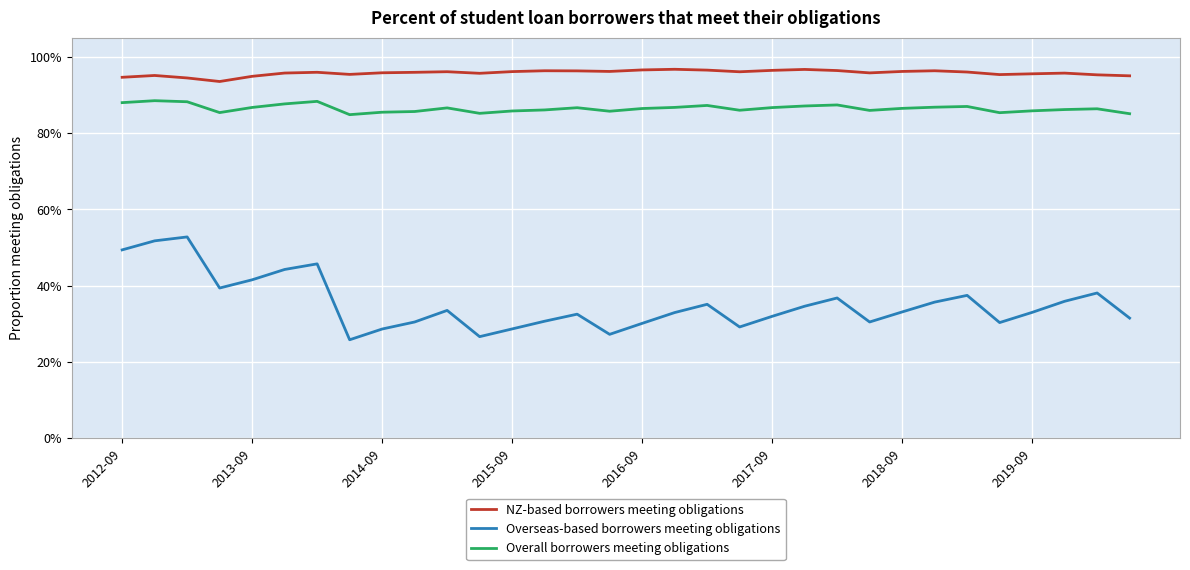

Rank the series by their maximum value, from lowest to highest.

Overseas-based borrowers meeting obligations, Overall borrowers meeting obligations, NZ-based borrowers meeting obligations